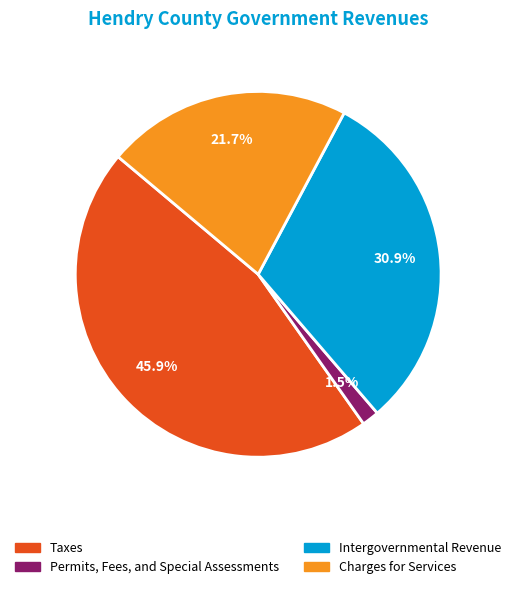

Is there a majority slice in this chart?

No